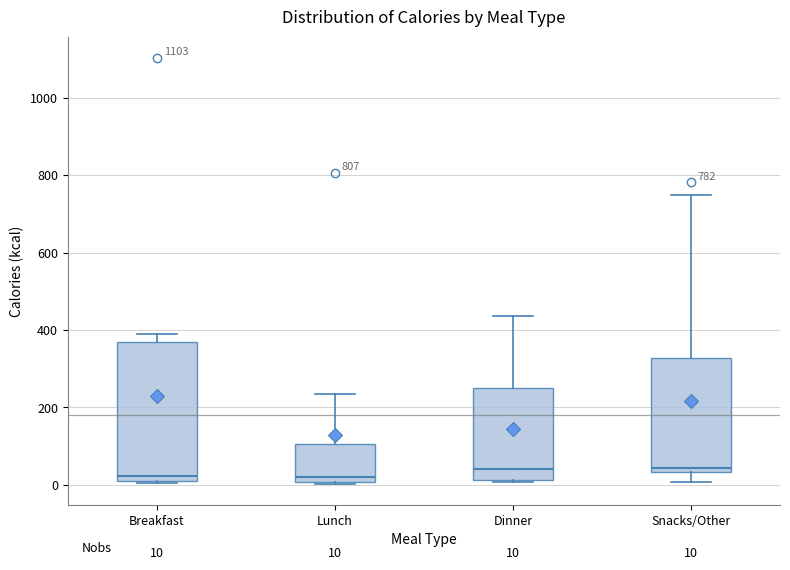

Which box is the tallest, from its lower edge to its upper edge?

Breakfast